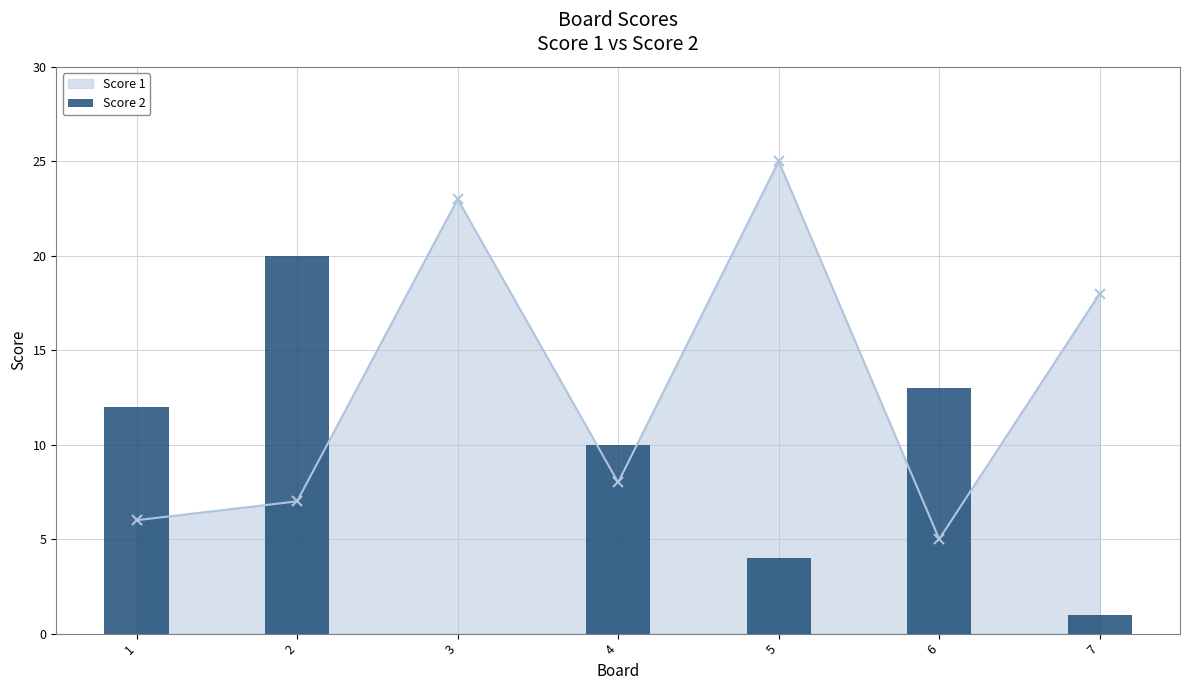

The value of Score 1 at 5 is 25. True or false?

True